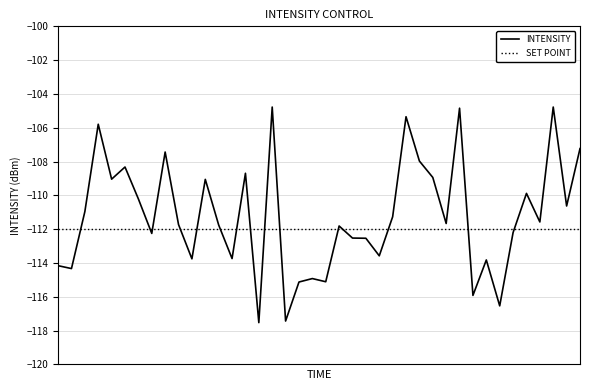

Which series has the widest spread of values?

INTENSITY